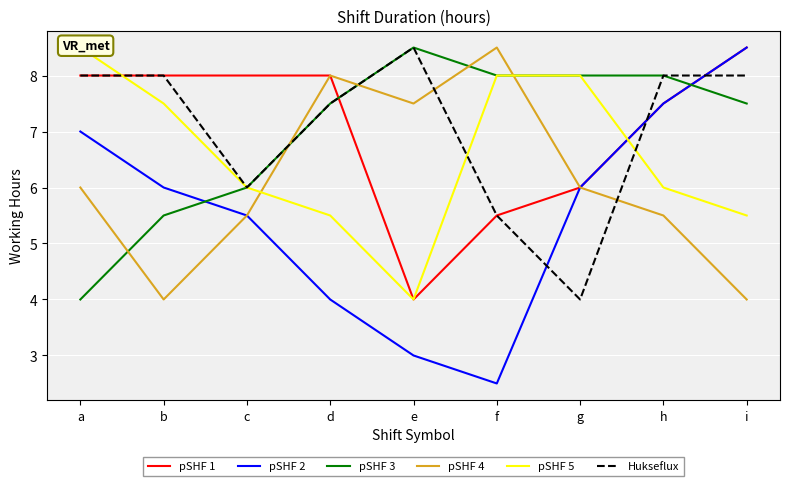

Which label corresponds to the largest value in the chart?

i